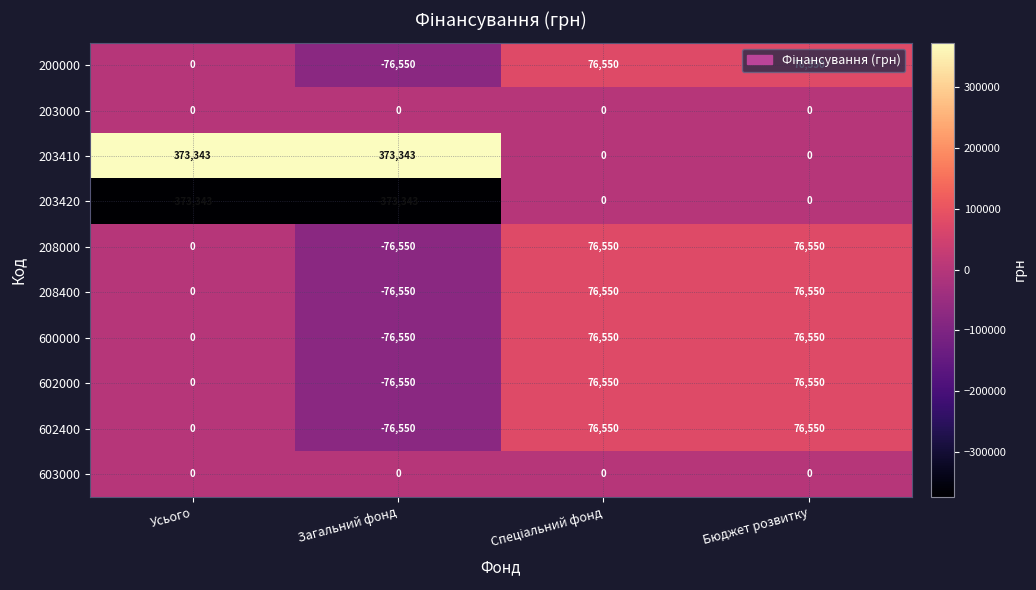

True or false: 600000 has a value of -76550 at Загальний фонд.

True